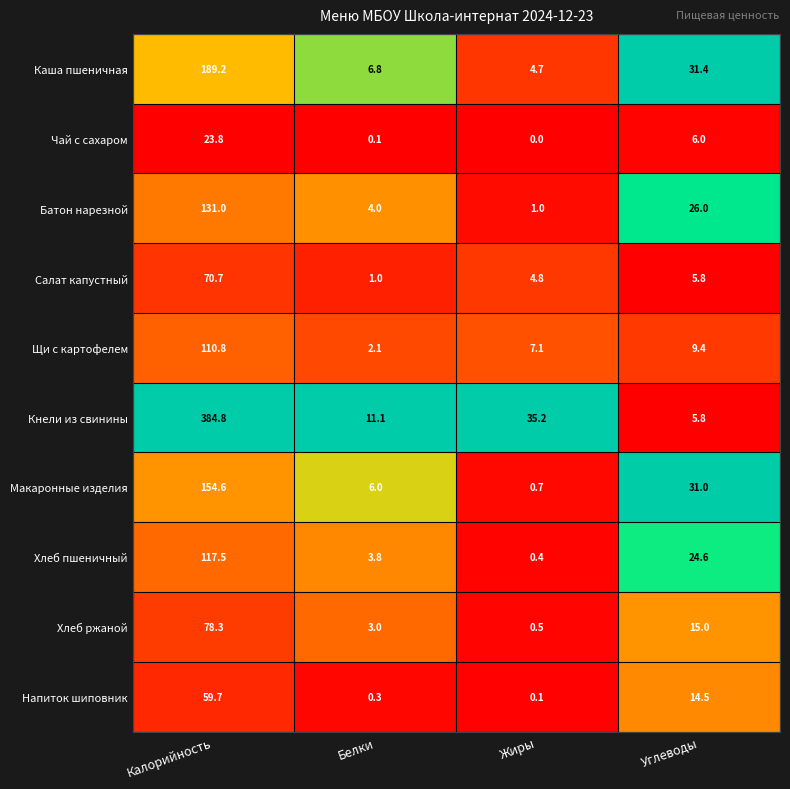

Which series changed the most between Калорийность and Жиры?

Кнели из свинины